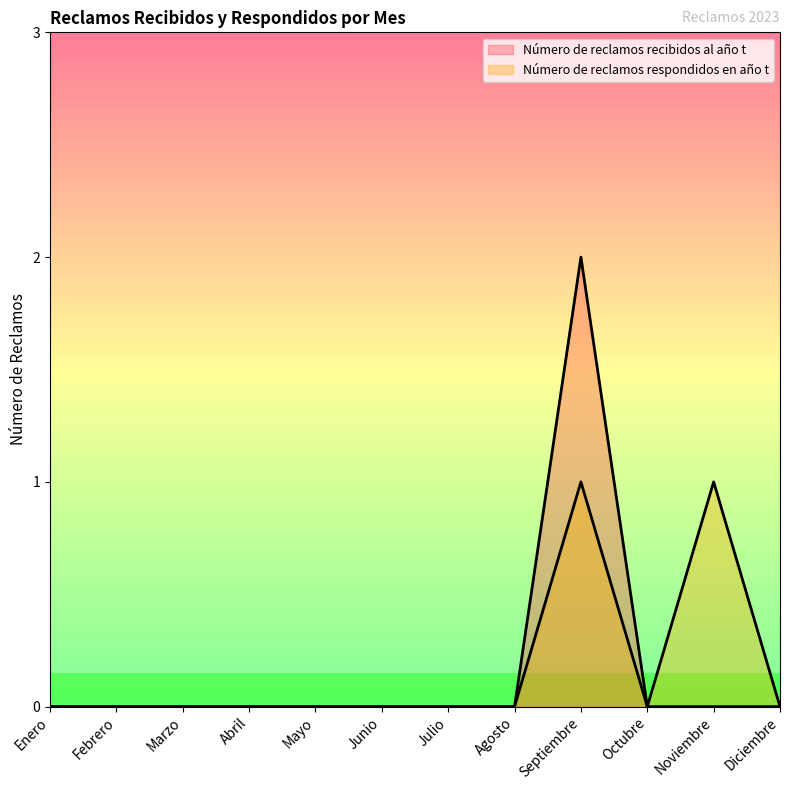

Count the Número de reclamos recibidos al año t values in the range 0 to 1.

11